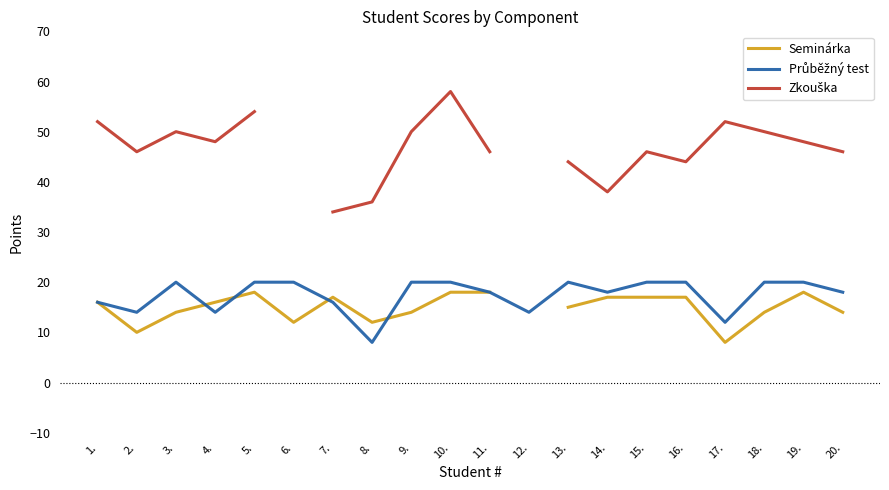

At how many categories does at least one series exceed 9?

20